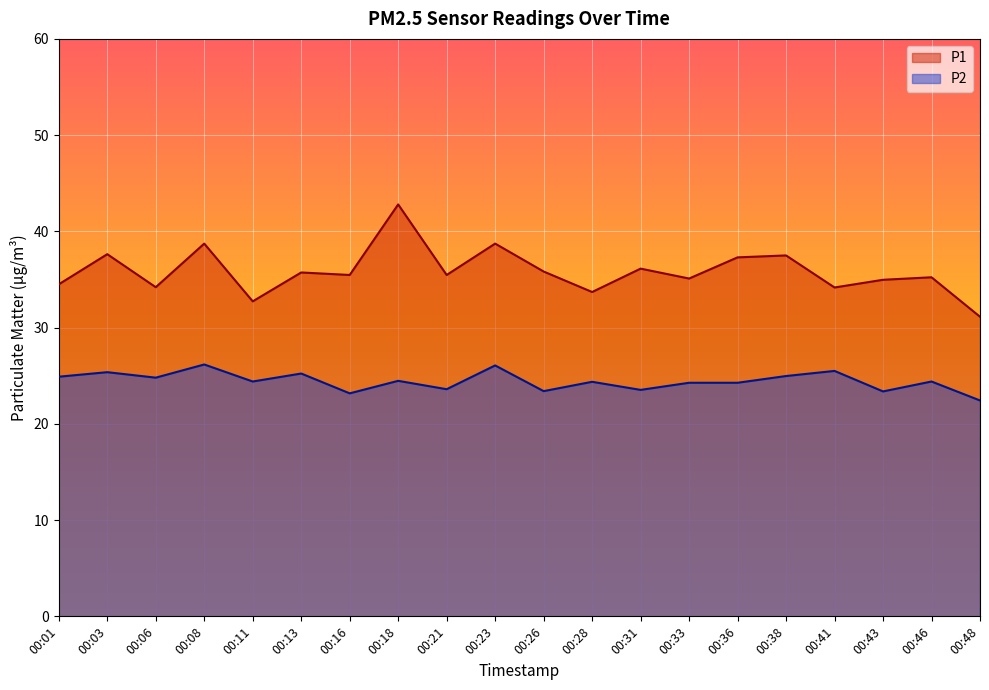

True or false: P2 has a value of 24.4 at 00:28.

True